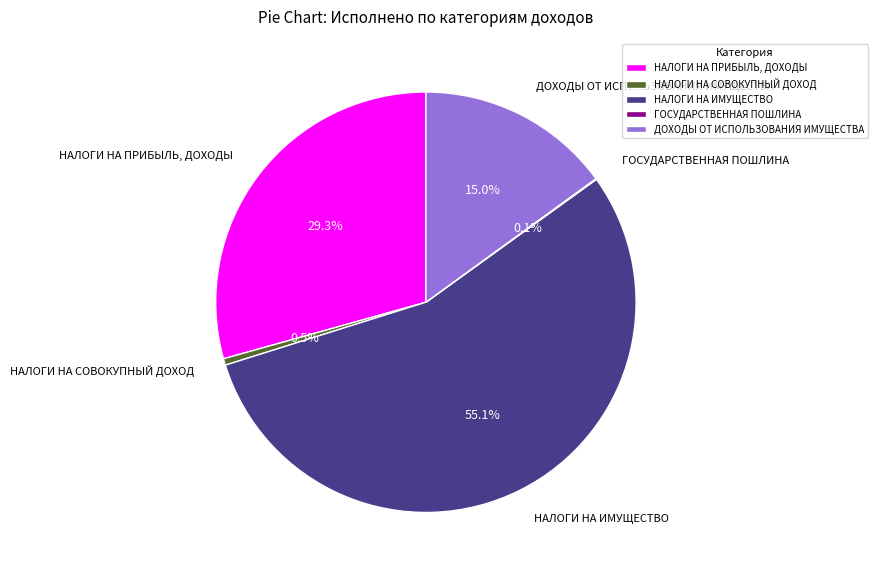

The НАЛОГИ НА ИМУЩЕСТВО slice represents 55% of the pie. True or false?

True